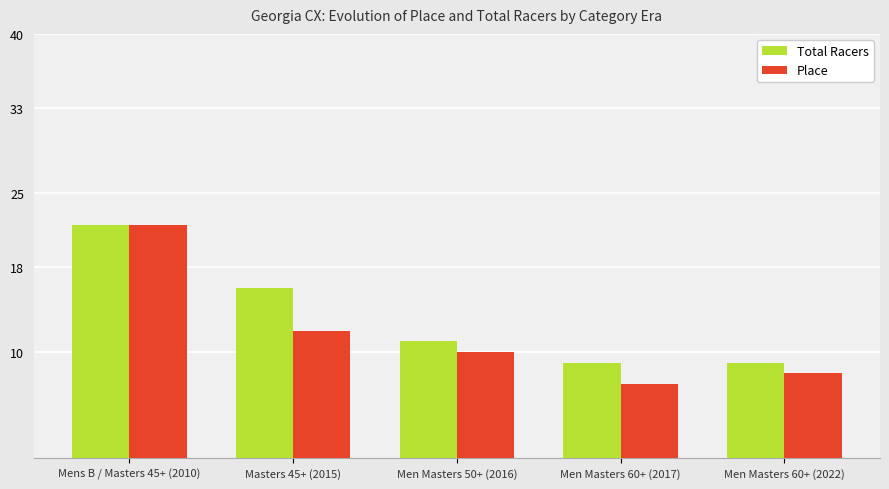

What is the value of the Total Racers bar at the 5th from the left?

9